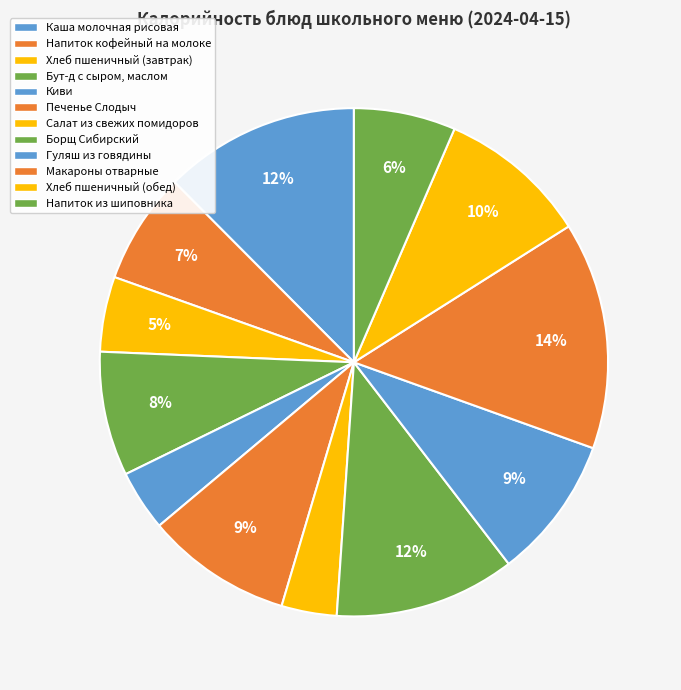

Count the number of slices in the pie.

12